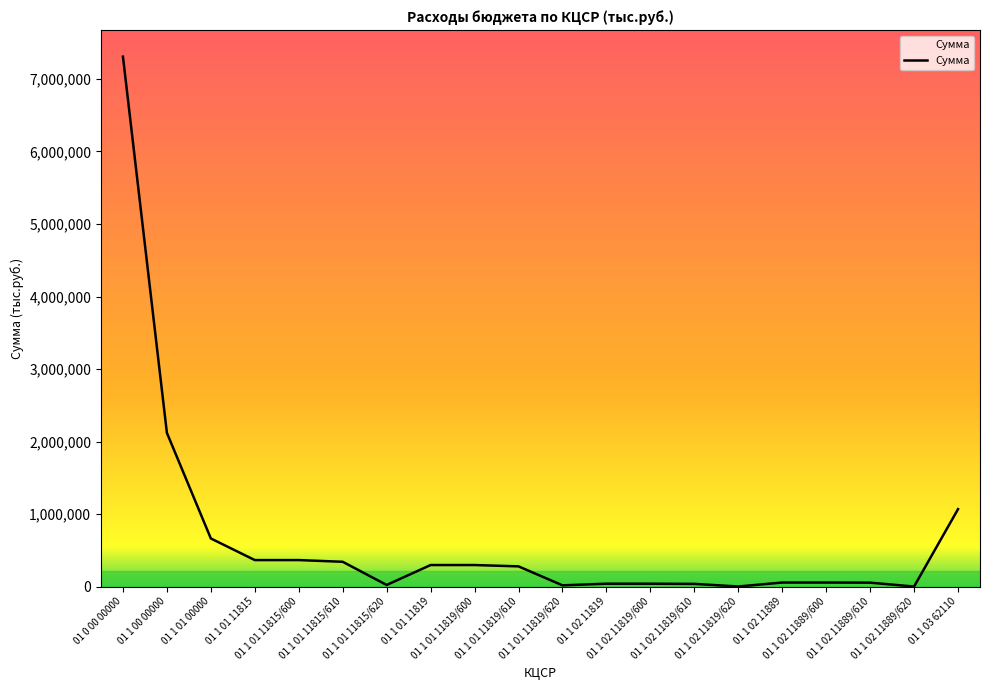

What is the greatest value displayed?

7307281.7